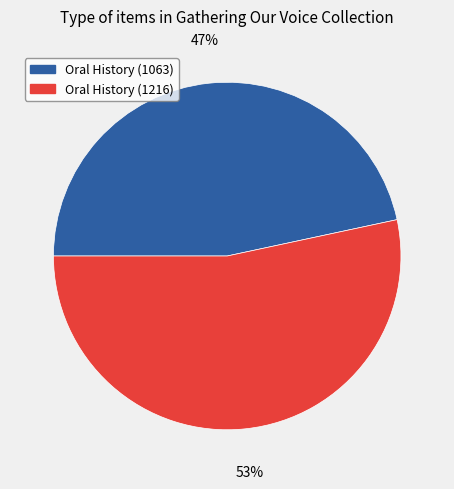

What is the majority slice?

Oral History (1216)